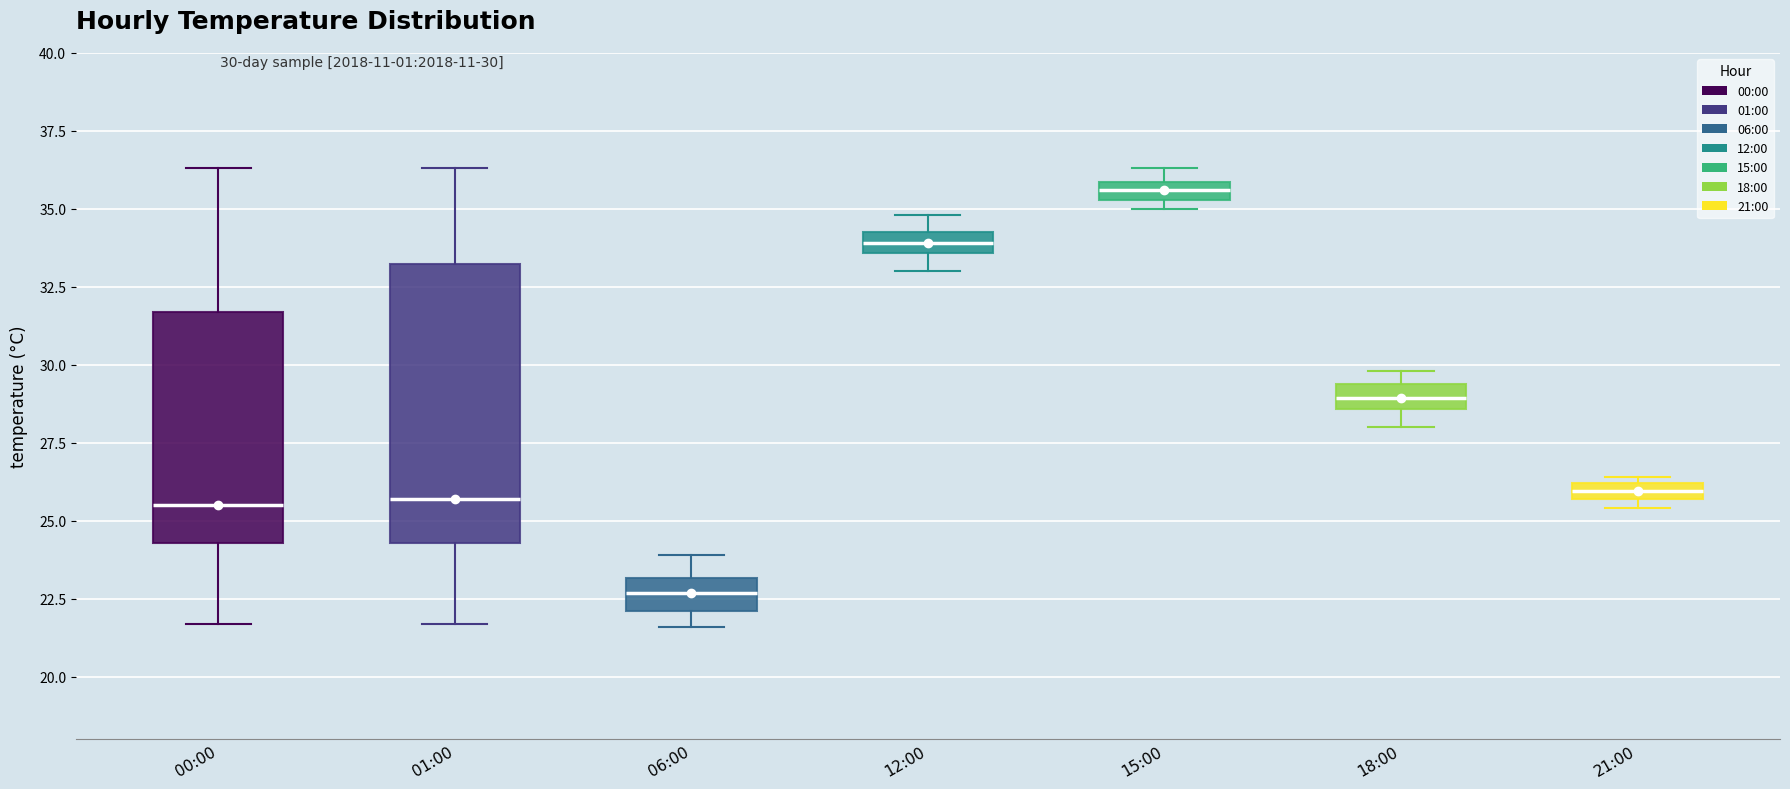

Which box is the tallest, from its lower edge to its upper edge?

01:00